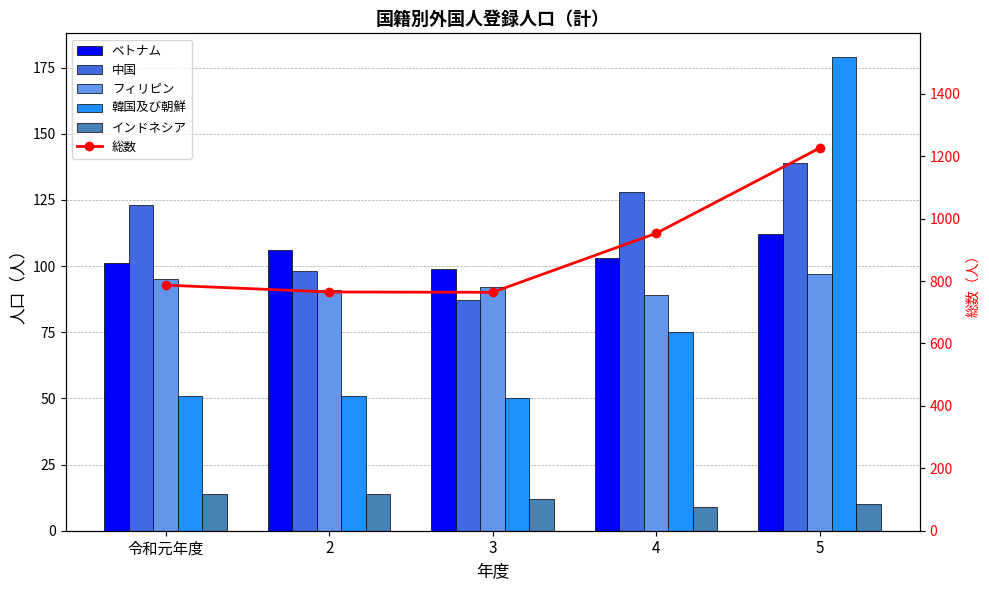

Reading left to right, transcribe all the data shown in this chart.

ベトナム: 101	106	99	103	112
中国: 123	98	87	128	139
フィリピン: 95	91	92	89	97
韓国及び朝鮮: 51	51	50	75	179
インドネシア: 14	14	12	9	10
総数: 787	765	764	953	1226